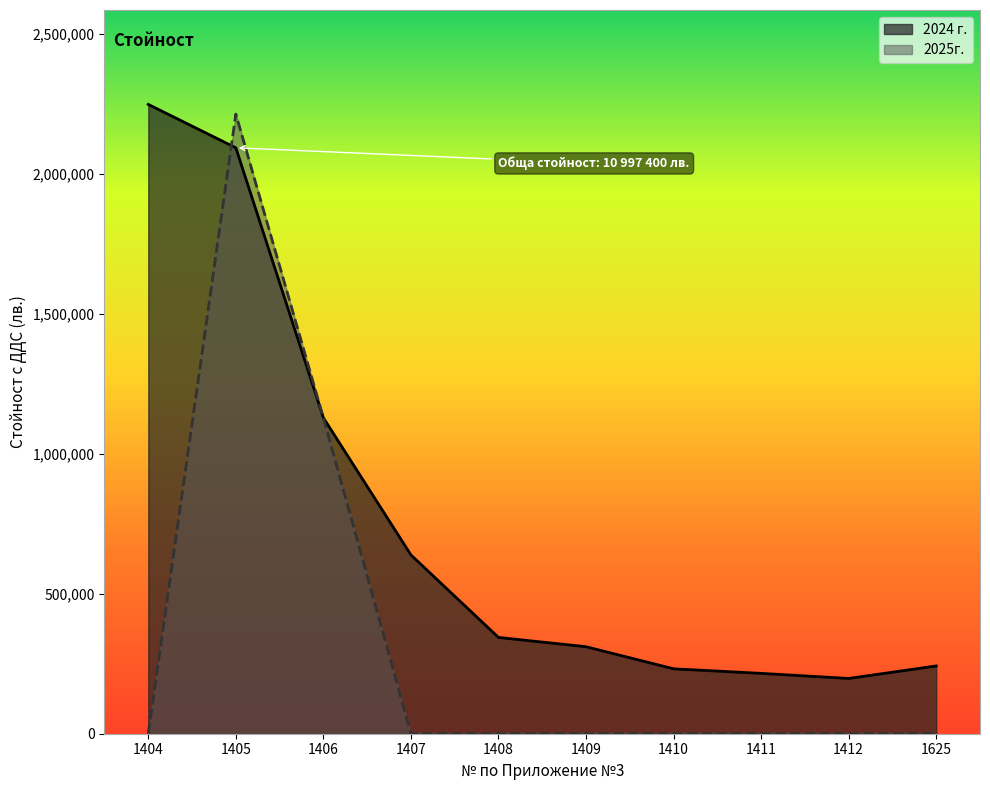

Rank the series by their maximum value, from highest to lowest.

2024 г., 2025г.